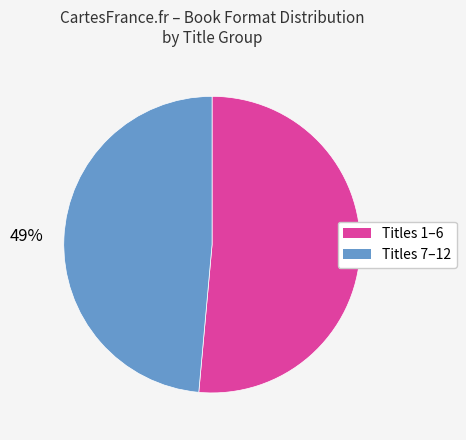

To the nearest percent, what is the average slice percentage?

50%